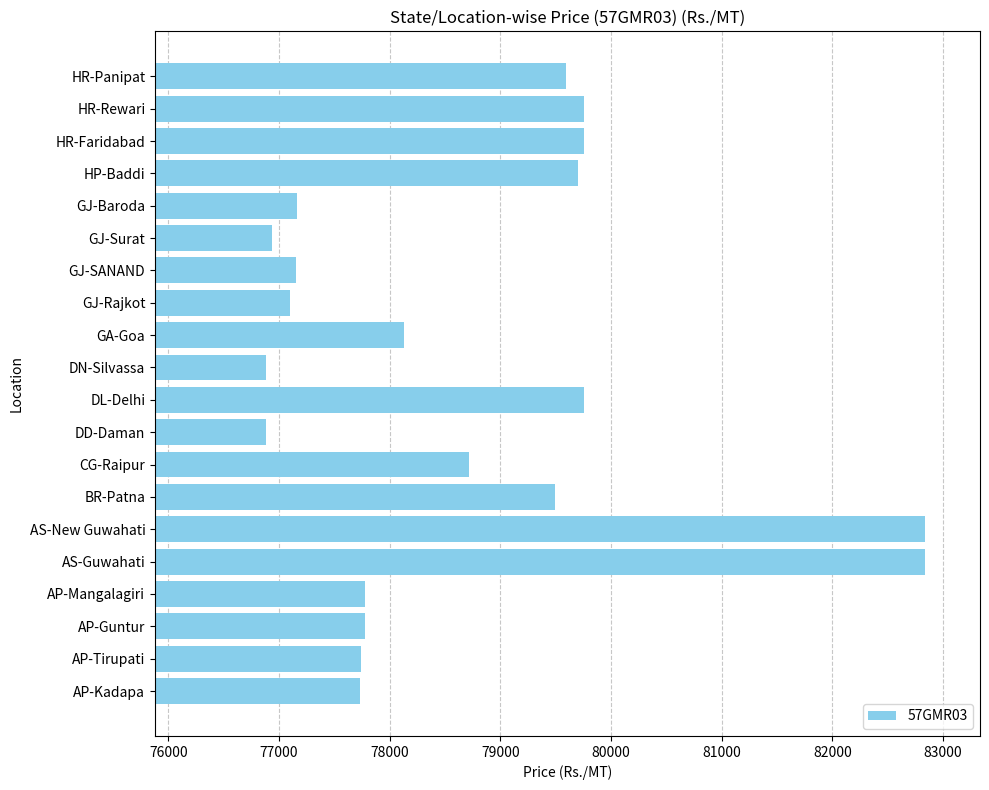

What is the difference between the values at AS-Guwahati and AP-Tirupati?

5090